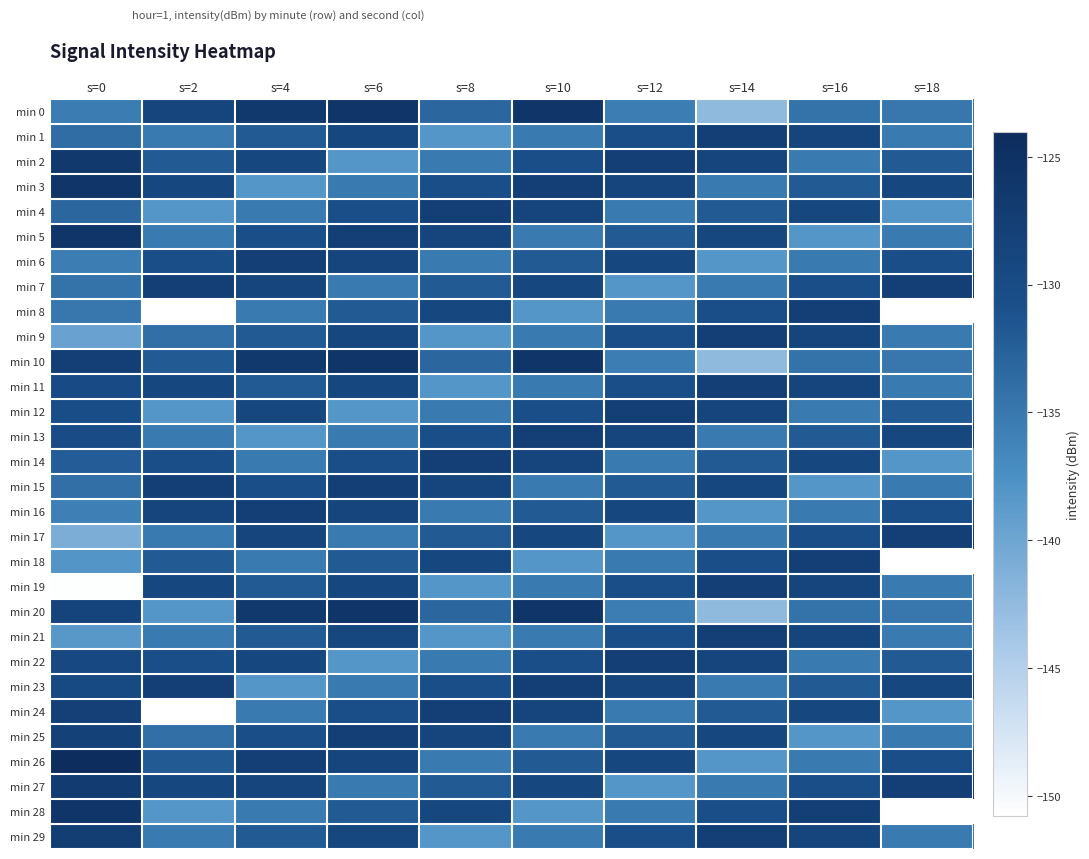

Count the number of categories in the chart.

10